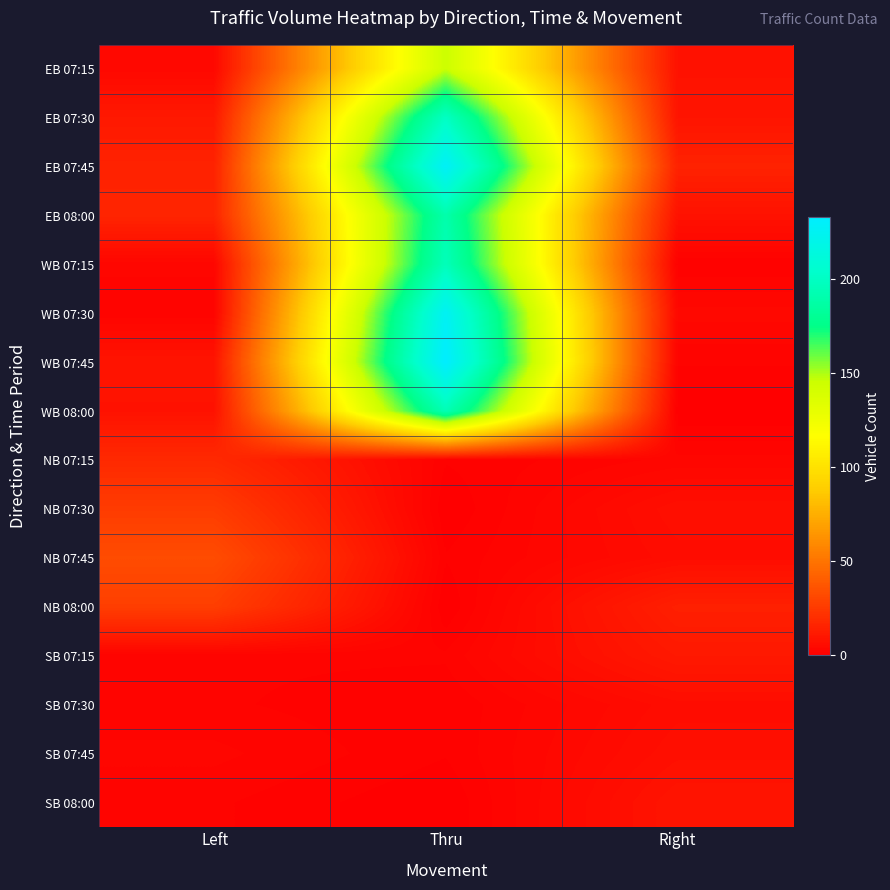

What is the total value across all series at Left?

181